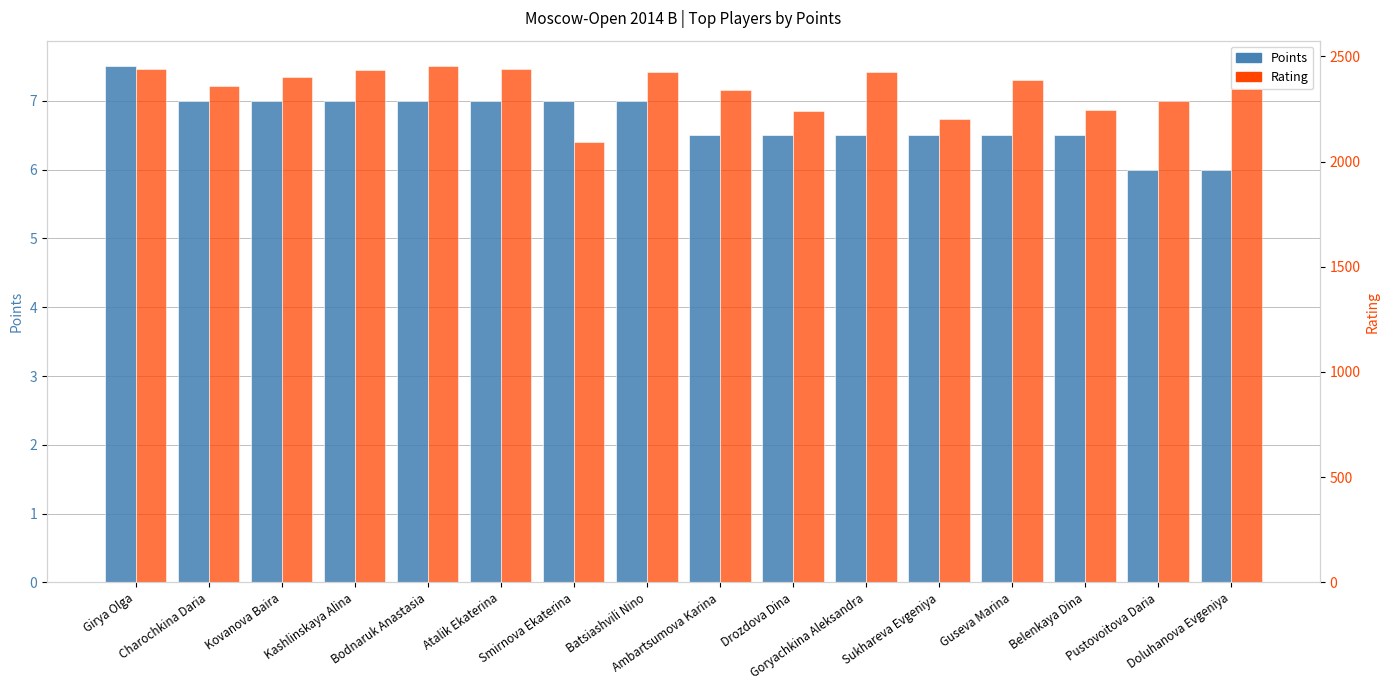

The Rating series shows 2400.0 at Kovanova Baira. True or false?

True